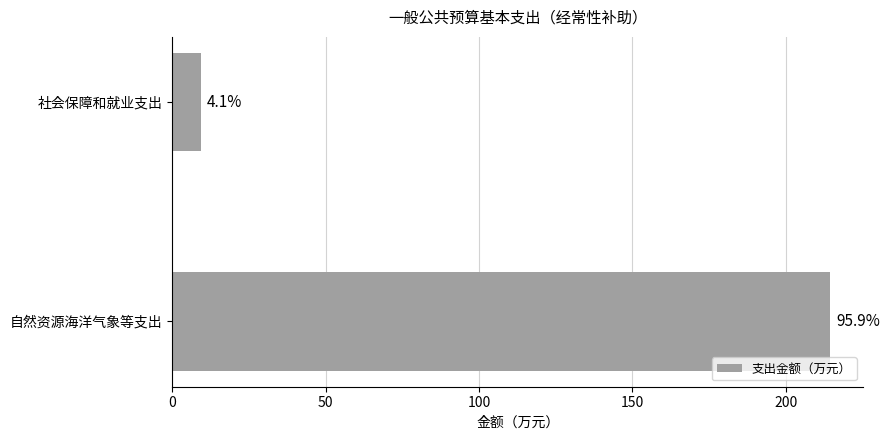

How many bars are there in total?

2